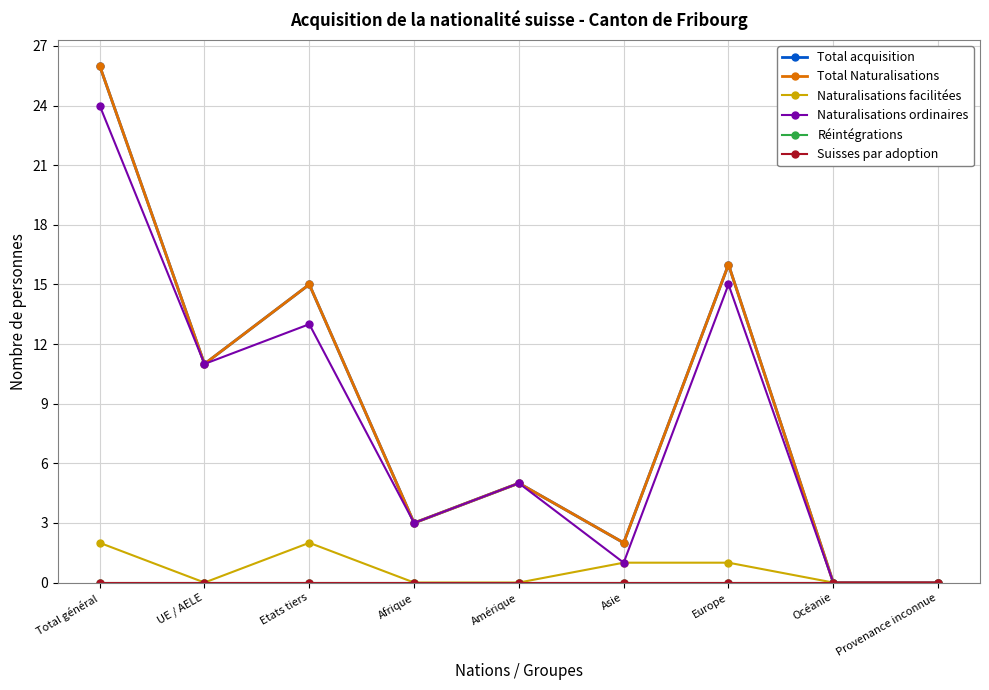

What is the total value across all series at Europe?

48